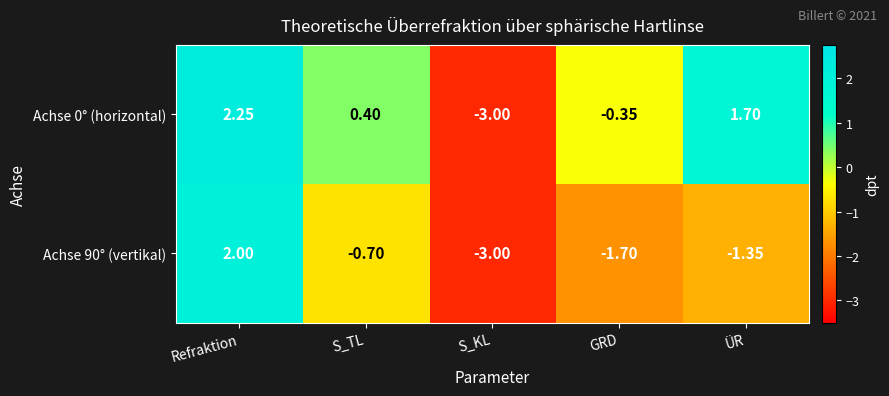

Which series changed the most between Refraktion and S_TL?

Achse 90° (vertikal)